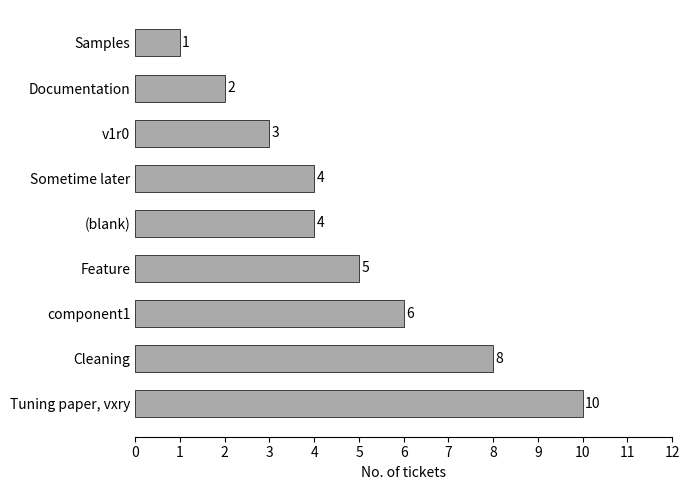

What is the ratio of the value at (blank) to the value at v1r0?

1.3